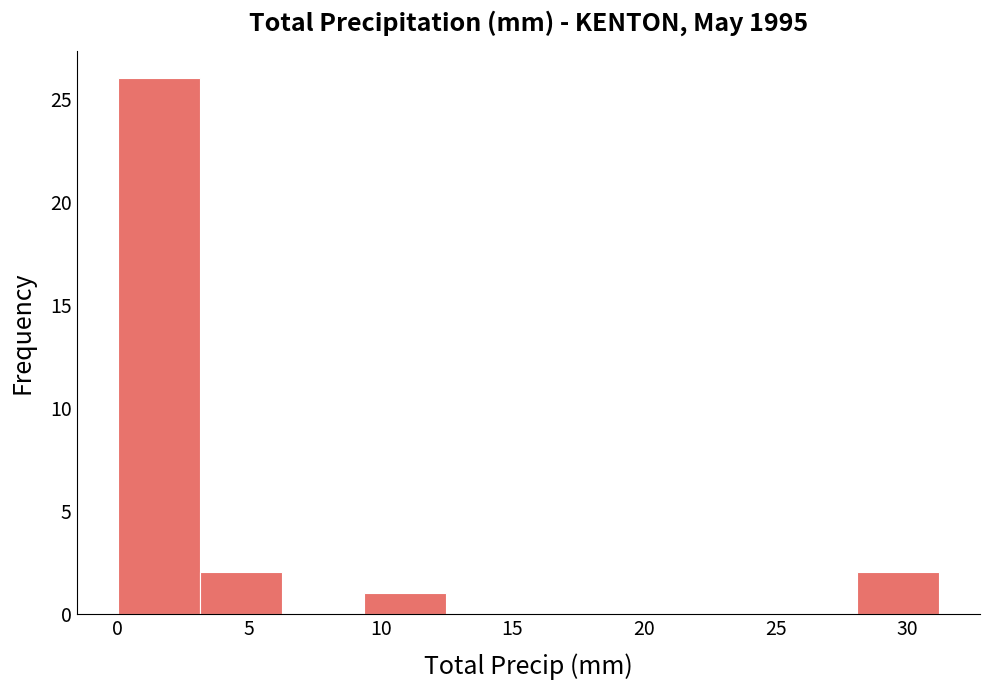

Reading left to right, transcribe this chart: for each bar, give the range it covers on the x-axis and its height. Neither the bar edges nor the heights are printed on the chart, so give them approximately, as read against the axes.

0.0 to 3.0: 26
3.0 to 6.0: 2
6.0 to 9.5: 0
9.5 to 12.5: 1
12.5 to 15.5: 0
15.5 to 18.5: 0
18.5 to 22.0: 0
22.0 to 25.0: 0
25.0 to 28.0: 0
28.0 to 31.0: 2